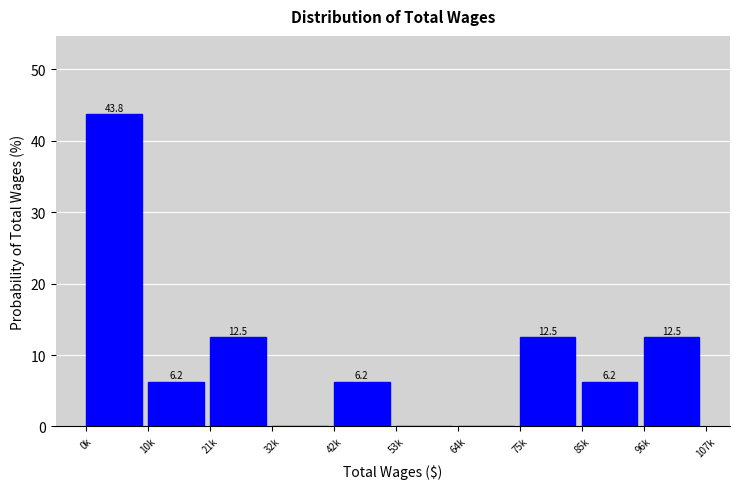

Which category has the highest value across all series?

0k